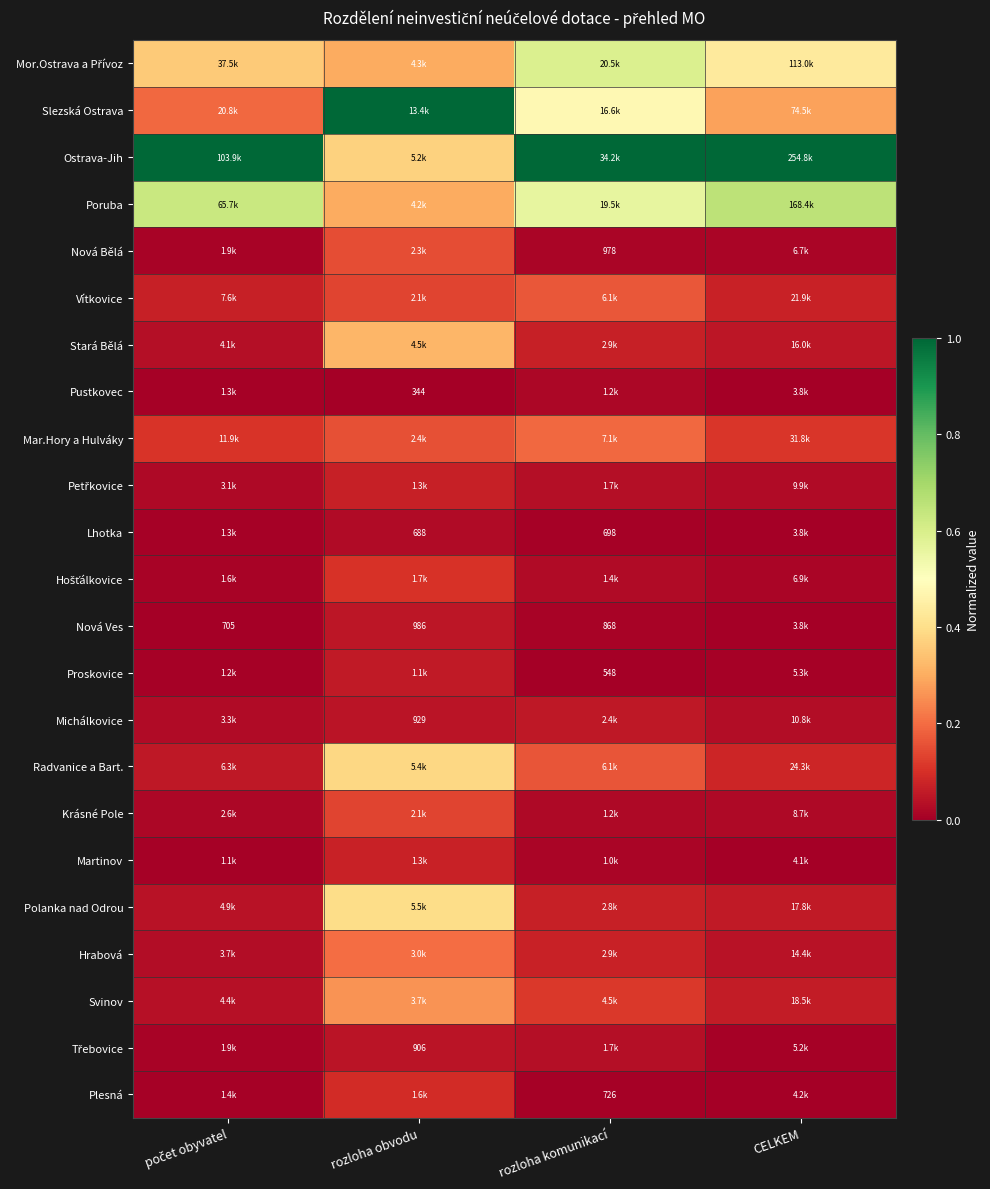

Is the value of Michálkovice at rozloha obvodu greater than the value of Petřkovice at rozloha obvodu?

No